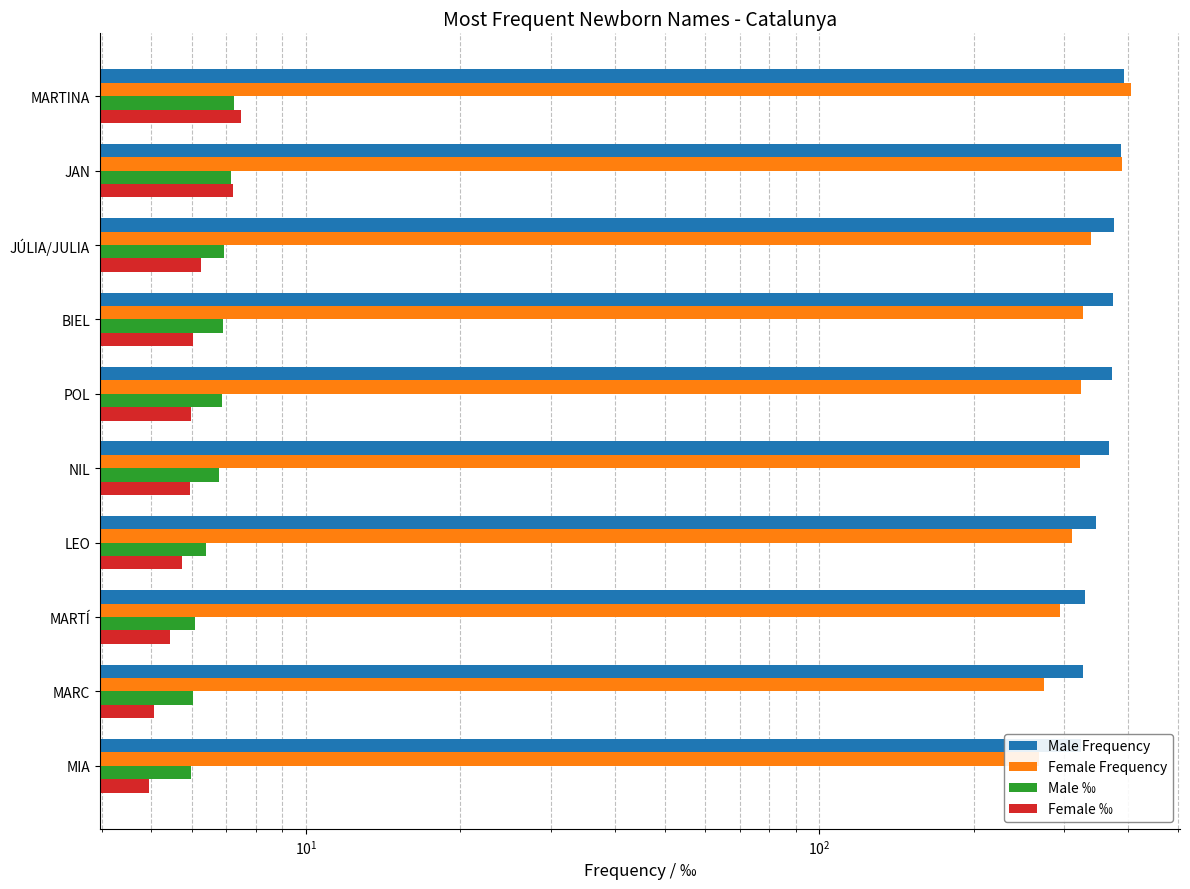

List the series in order of their peak value, highest first.

Female Frequency, Male Frequency, Female ‰, Male ‰